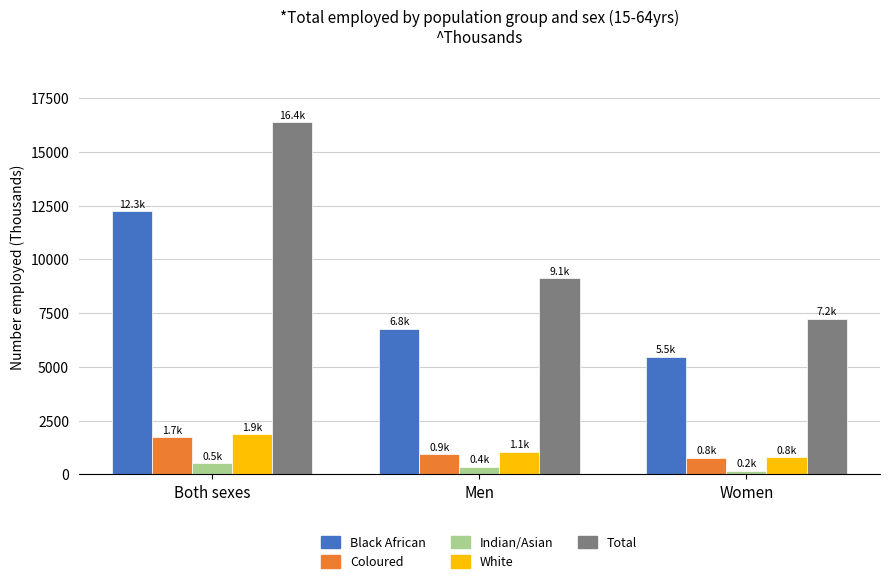

What is the average value of the Indian/Asian series?

356.6